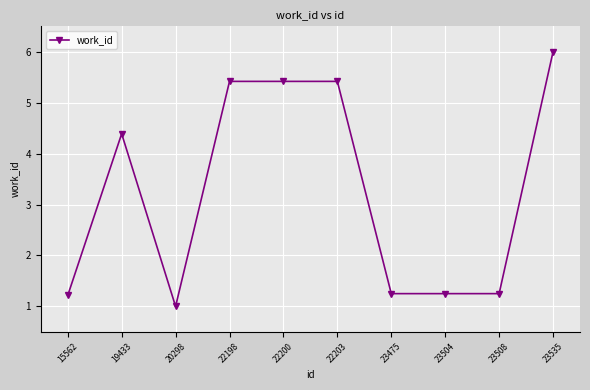

Reading right to left, transcribe all the data shown in this chart.

6.0	1.3	1.3	1.3	5.4	5.4	5.4	1.0	4.4	1.2